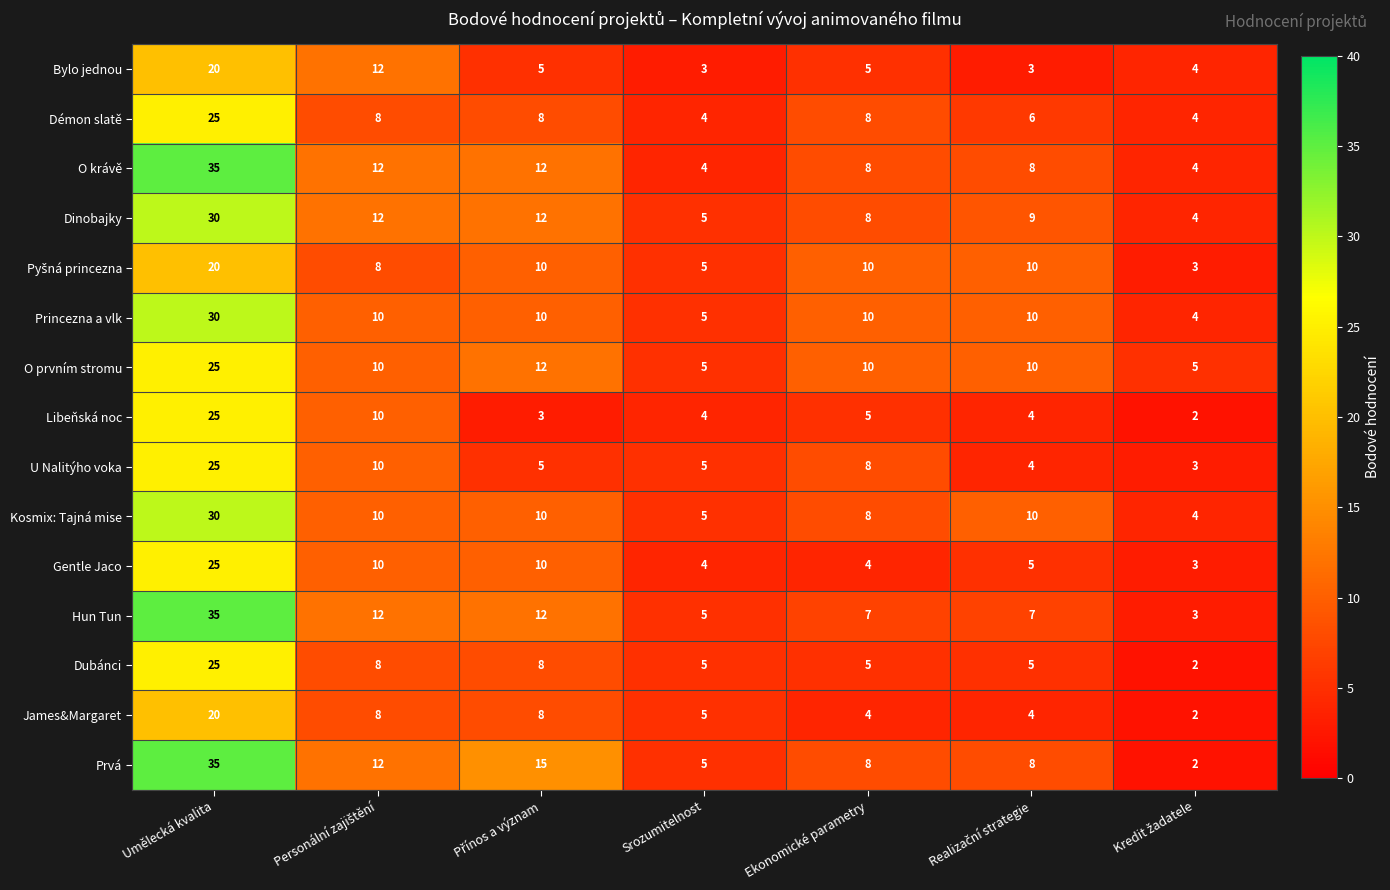

At which label does Hun Tun first exceed 7?

Umělecká kvalita